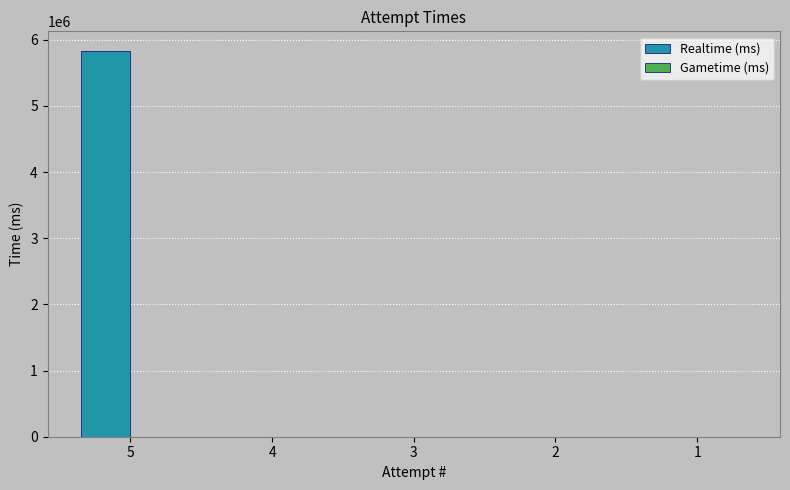

Reading left to right, transcribe all the data shown in this chart.

5=5835510	4=0	3=0	2=0	1=0